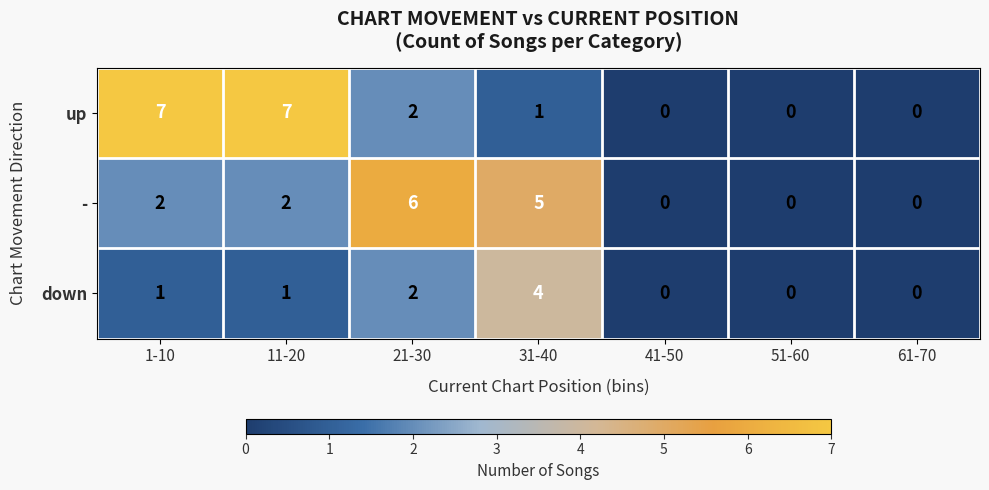

At which label does - reach its peak?

21-30